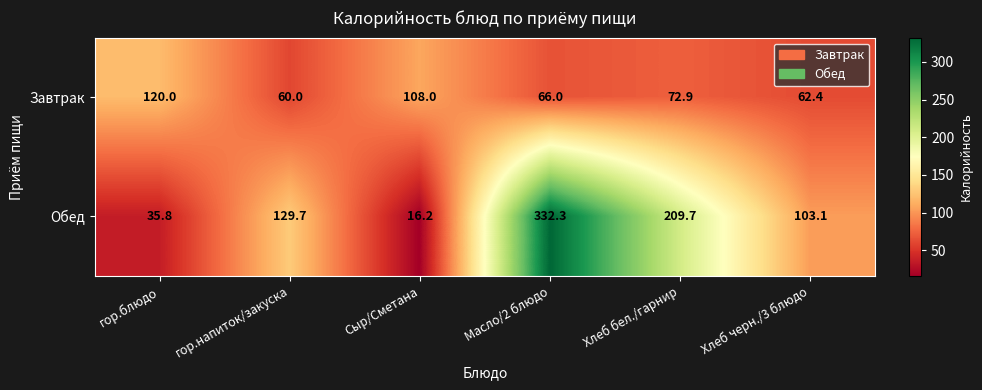

Which series has the largest total across all categories?

Обед